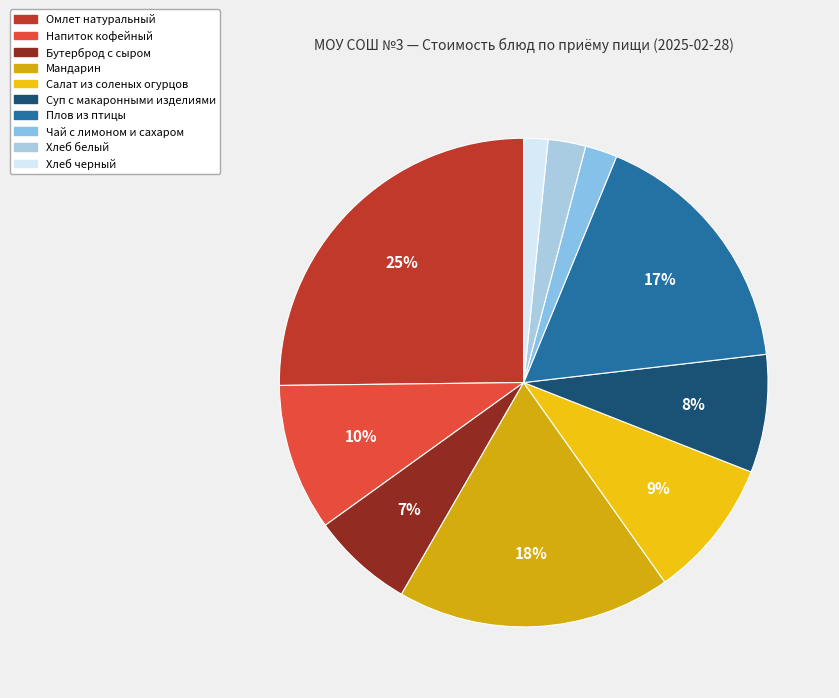

How many segments does this pie chart have?

10